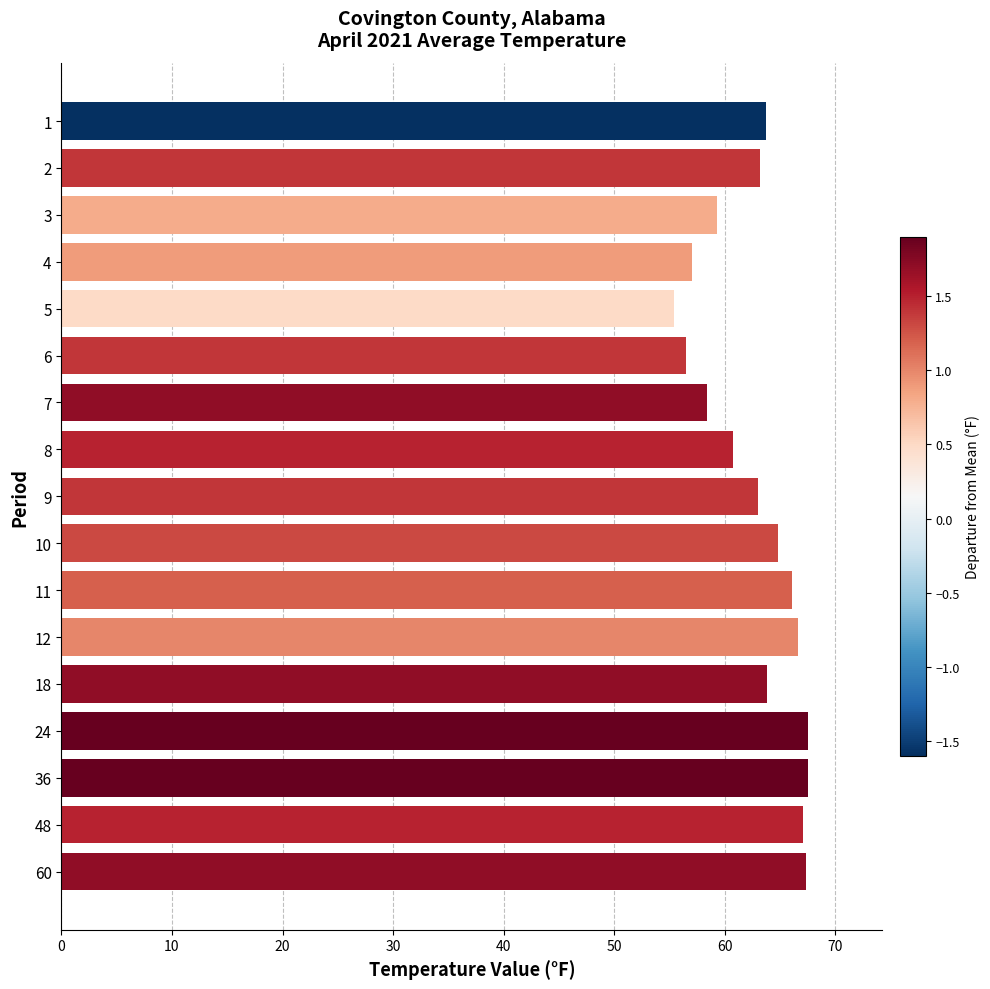

What is the sum of all values?

1067.9